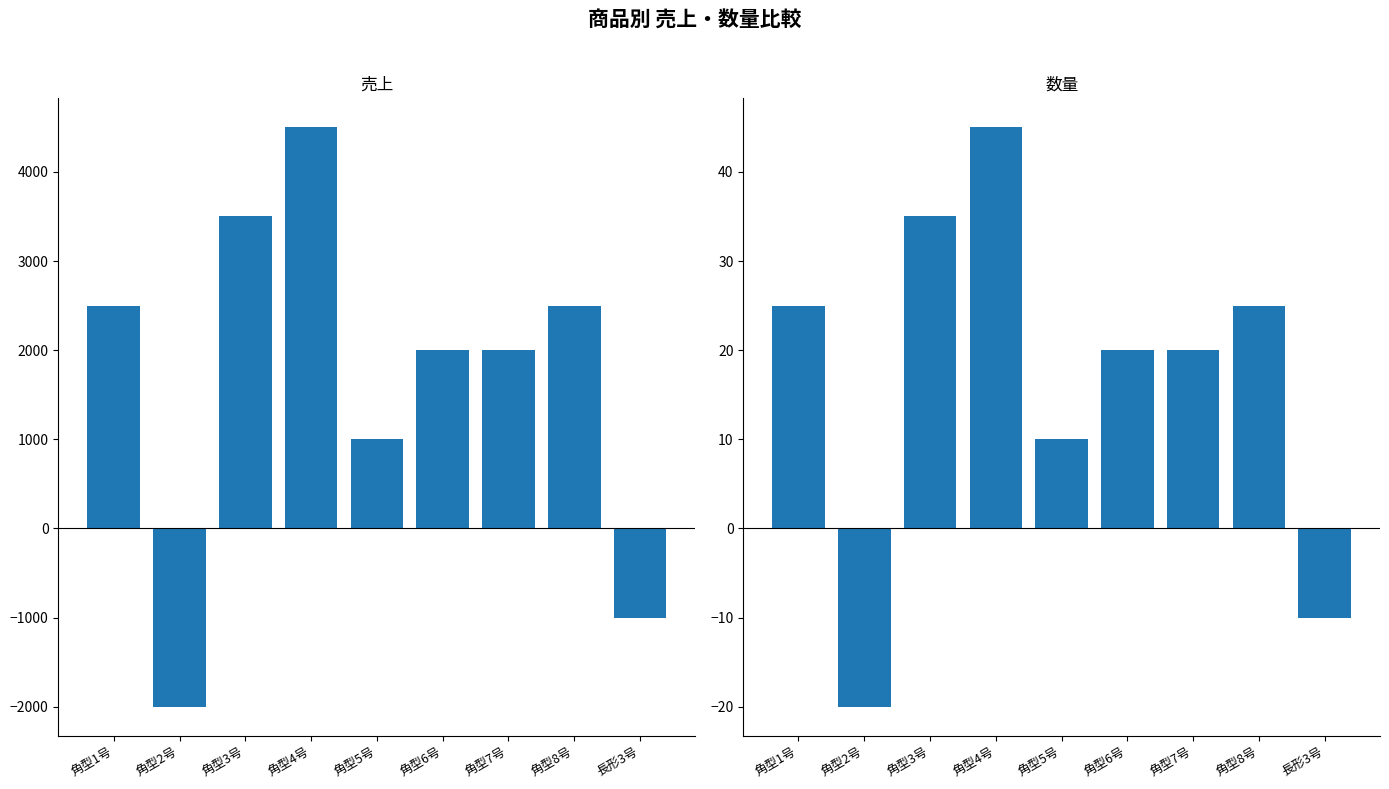

What is the difference between the maximum and minimum values in the 数量 series?

65